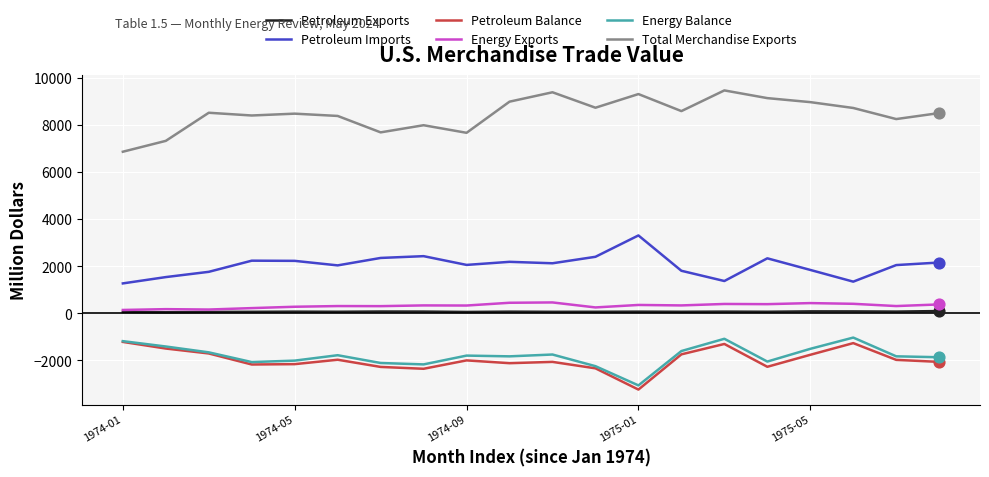

Which series has the largest total across all categories?

Total Merchandise Exports